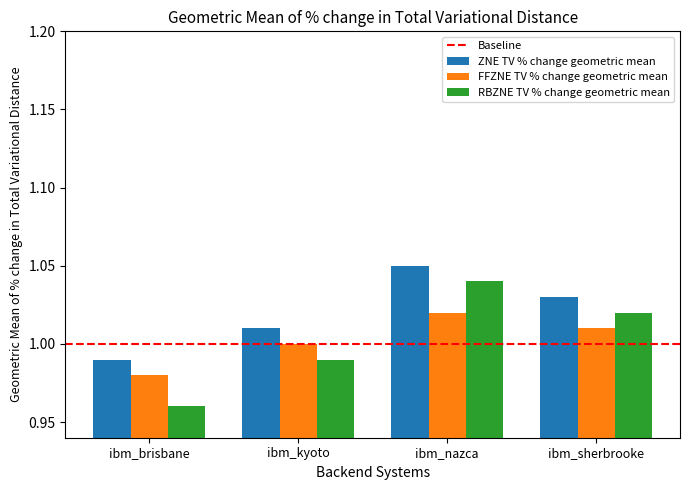

How many groups of bars are there?

4